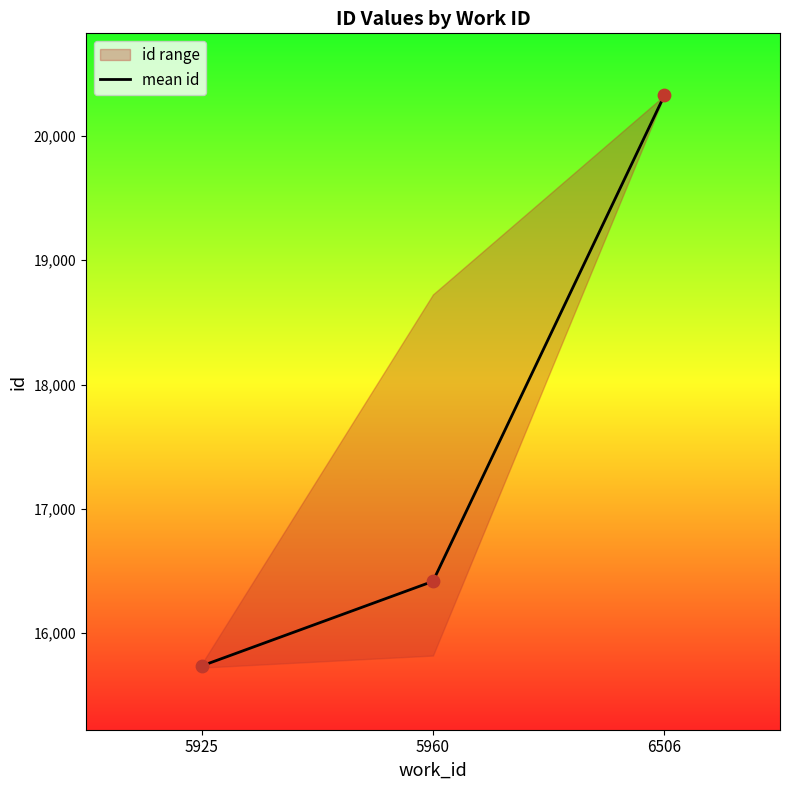

Which has a higher value, 5925 or 5960?

5960